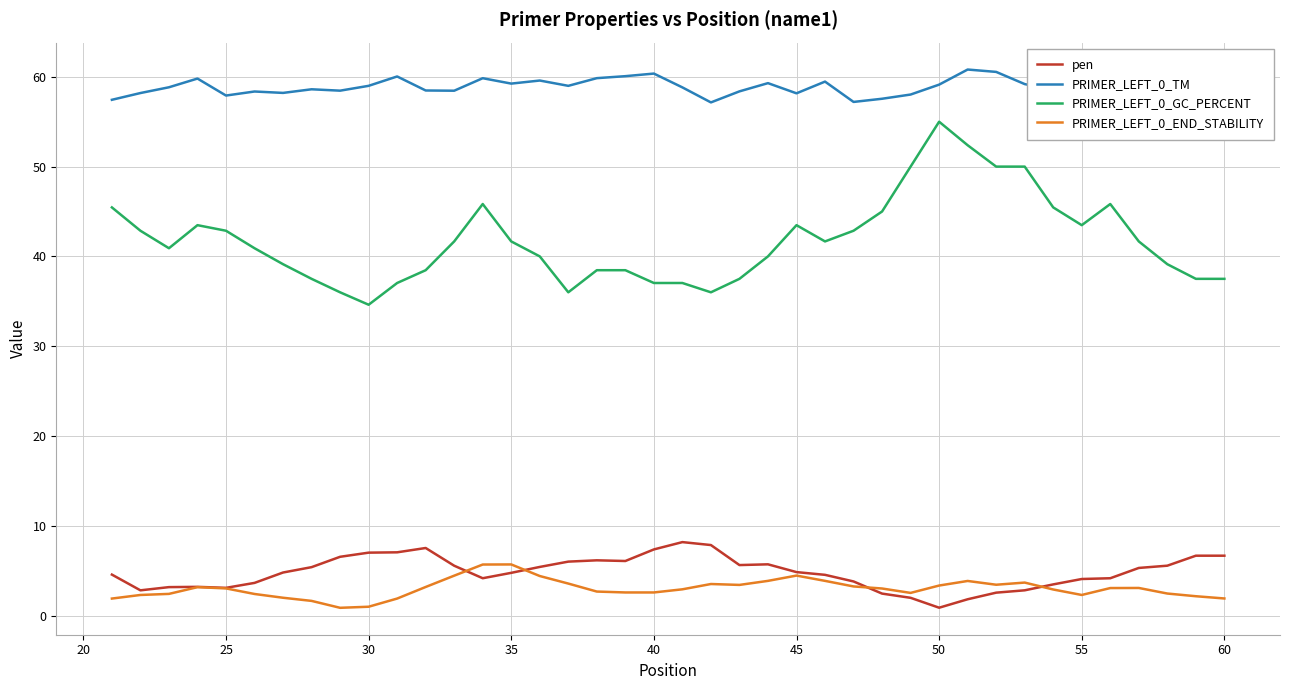

True or false: pen and PRIMER_LEFT_0_GC_PERCENT intersect in this chart.

False